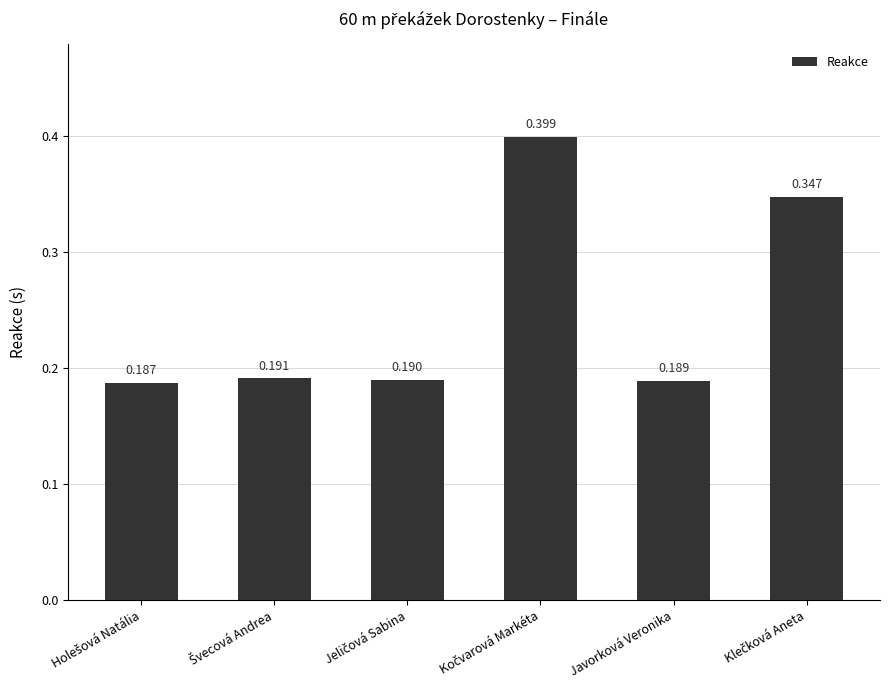

What is the label of the 2nd bar from the right?

Javorková Veronika